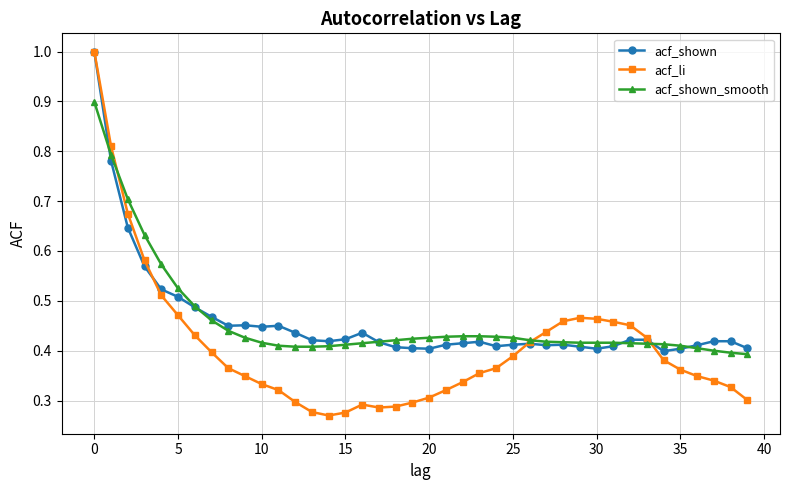

Does the chart display data point markers on the line(s)?

Yes